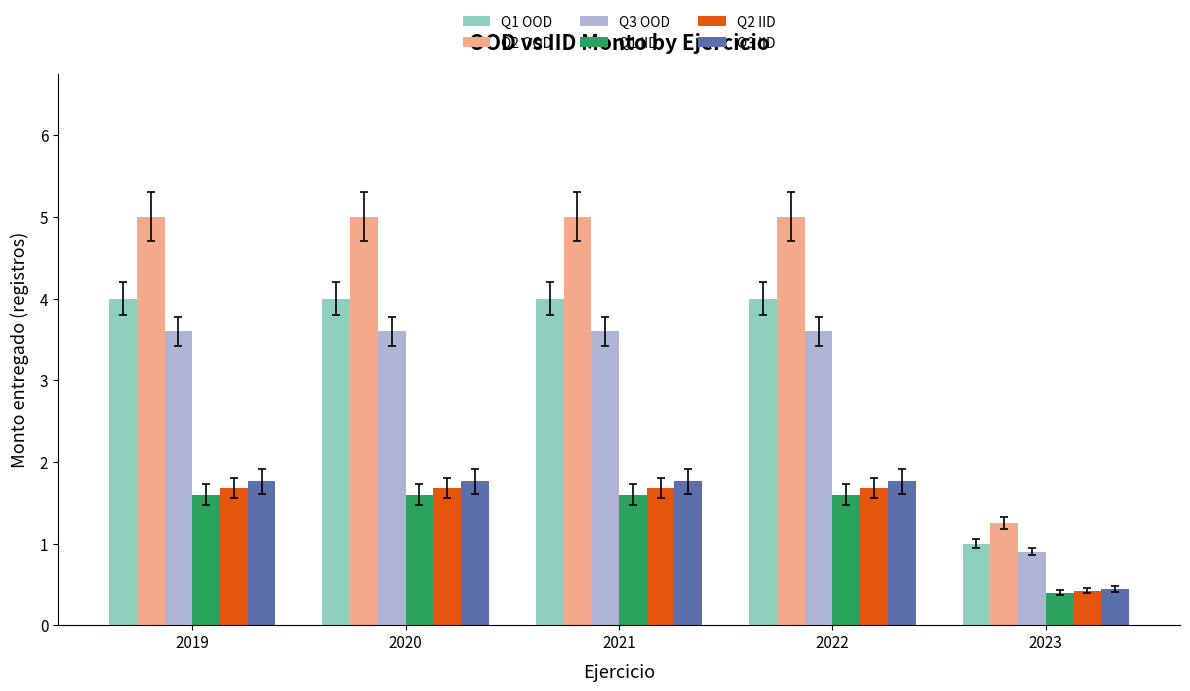

What is the smallest value displayed?

0.4